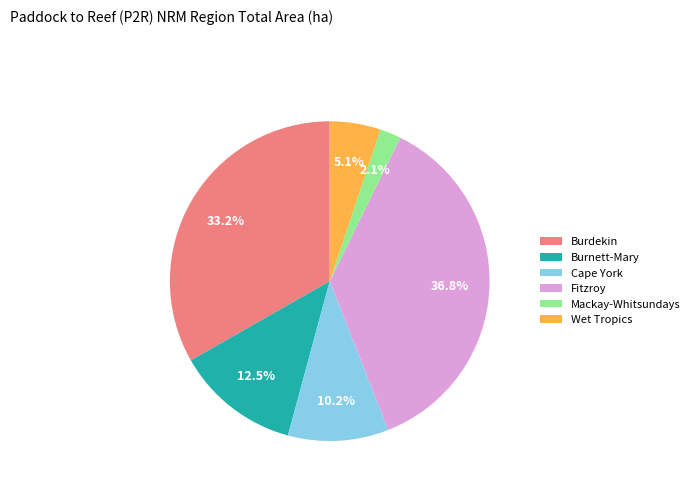

What portion of the pie excludes Cape York?

89.8%